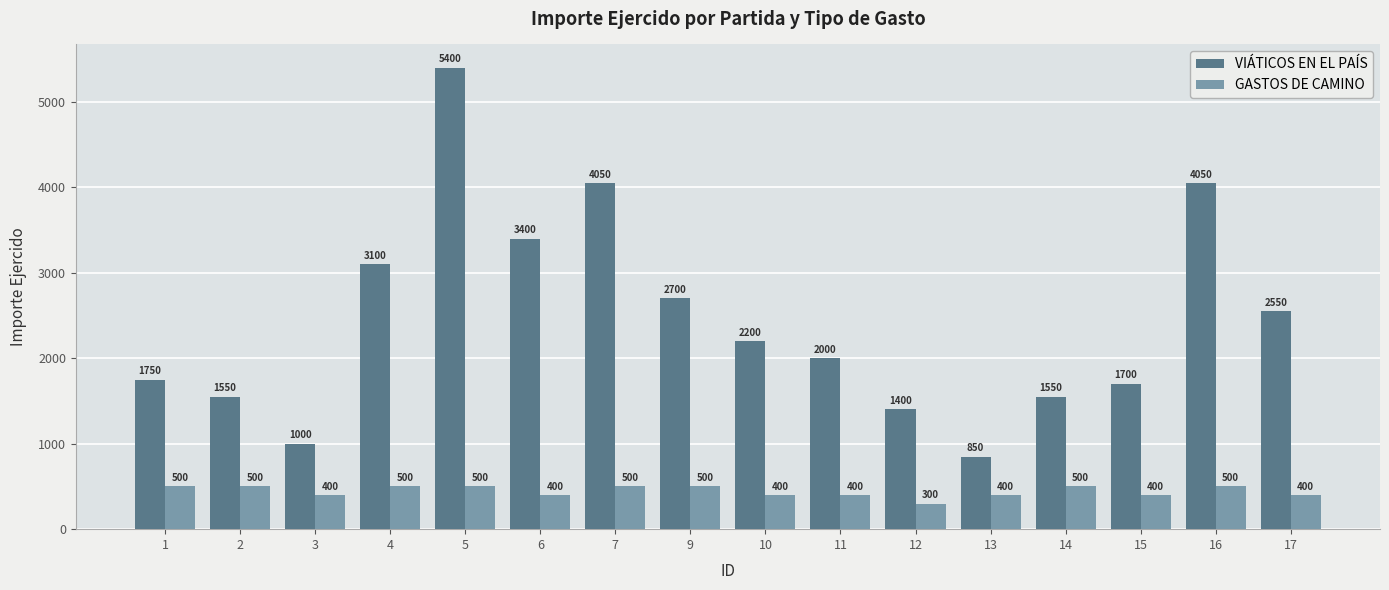

Which series has the largest range (max minus min)?

VIÁTICOS EN EL PAÍS